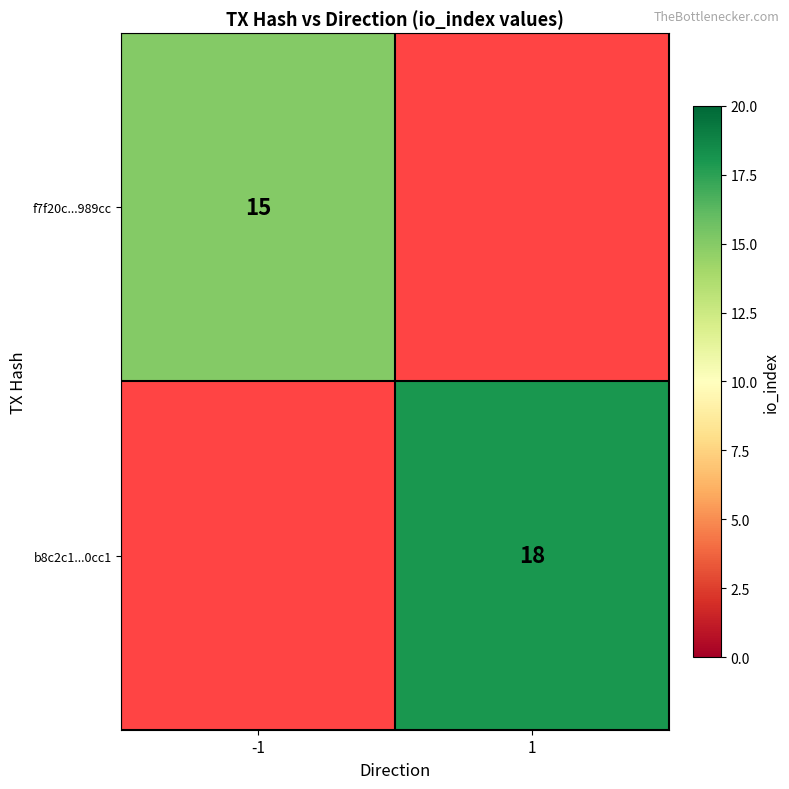

True or false: b8c2c1...0cc1 has a value of 29 at 1.

False